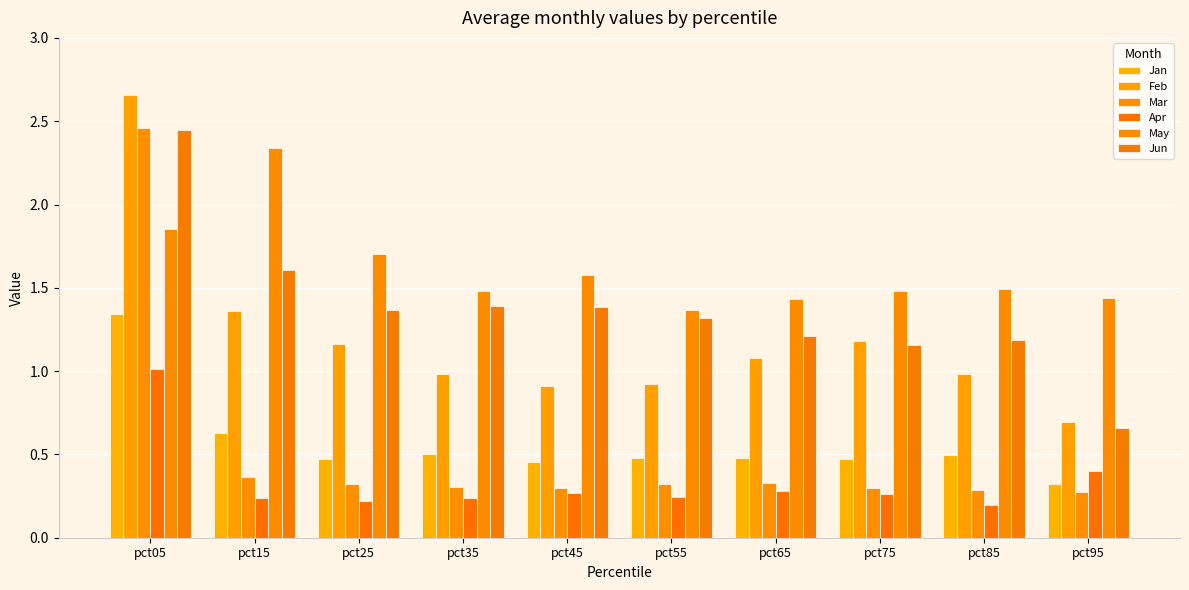

Which series has the largest range (max minus min)?

Mar